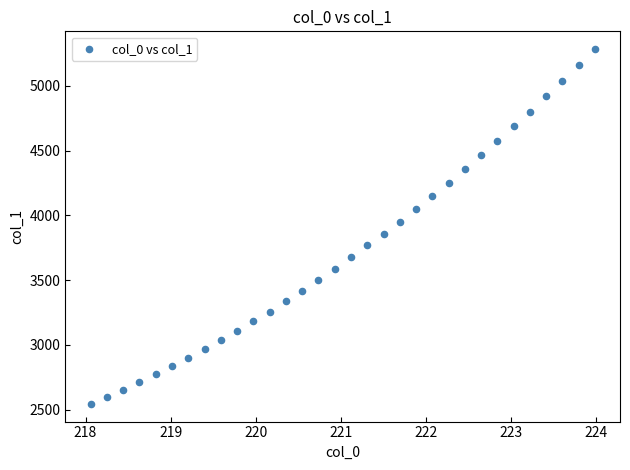

What is the range of X values (max minus min)?

5.9